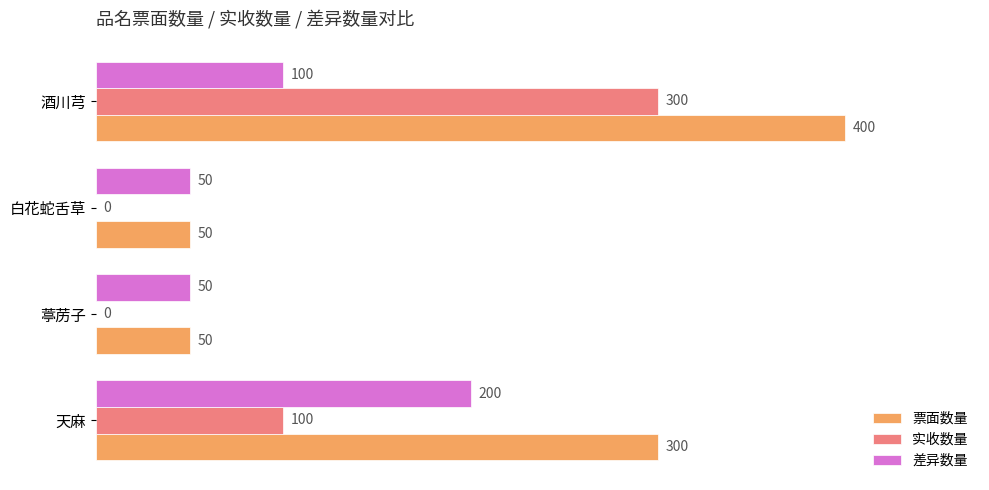

Where is 实收数量 nearest to the value 150?

天麻